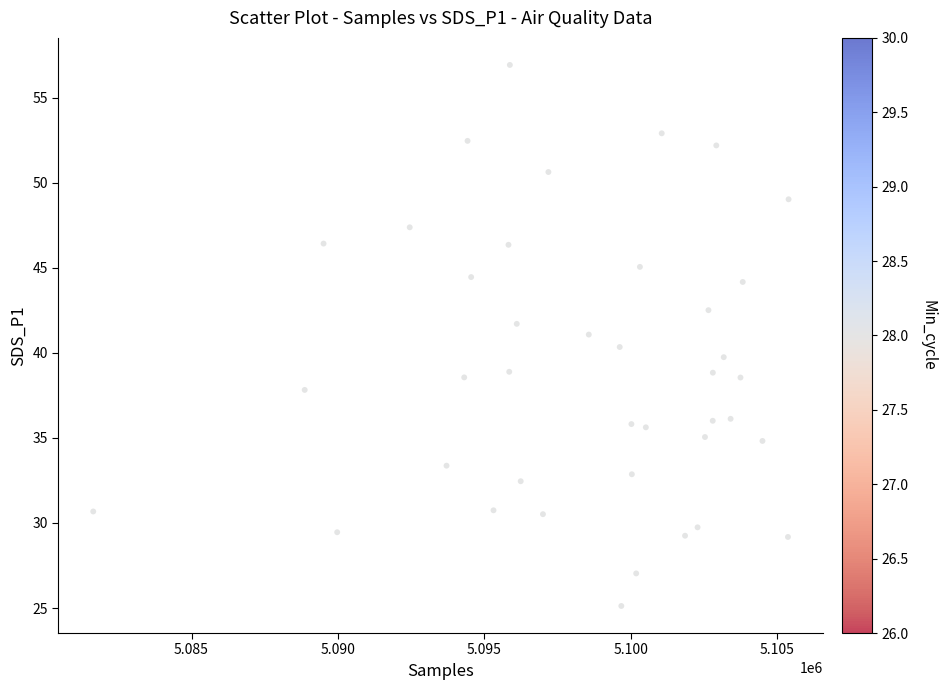

What is the range of X values (max minus min)?

23750.1